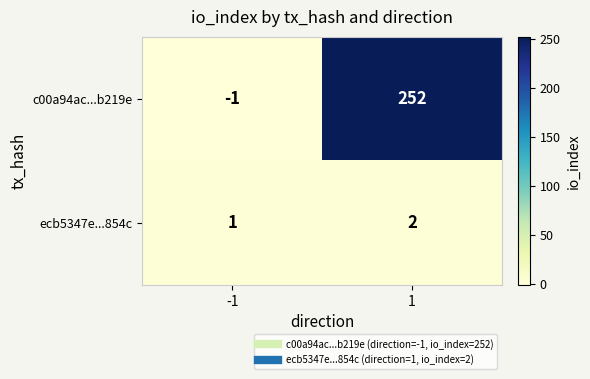

At -1, list the series in order from largest to smallest.

ecb5347e...854c, c00a94ac...b219e